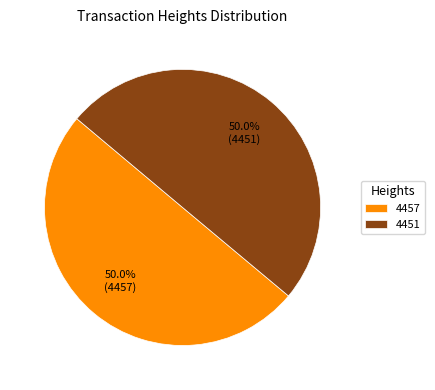

What portion of the pie excludes 4457?

50.0%